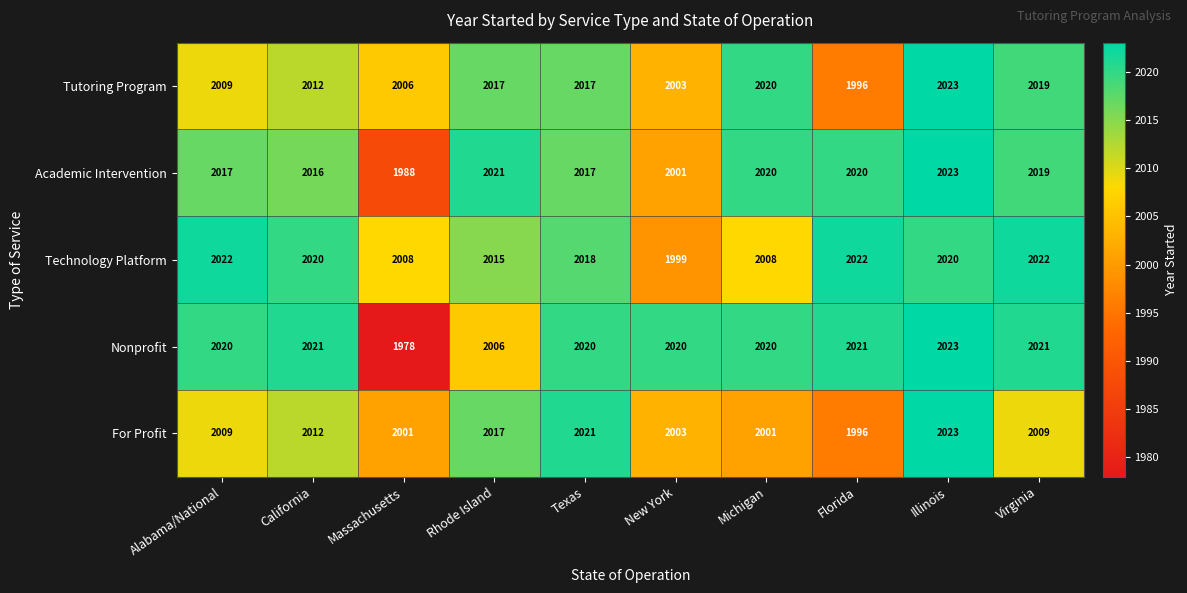

At which category does the chart reach its minimum across all series?

Massachusetts